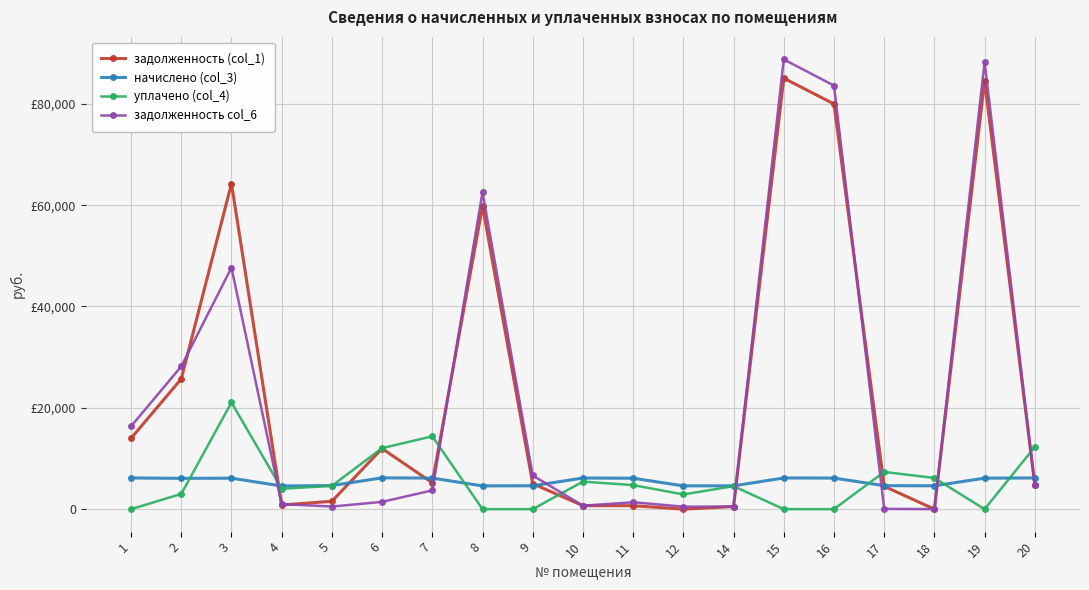

At which label is задолженность col_6 closest to 44388?

3